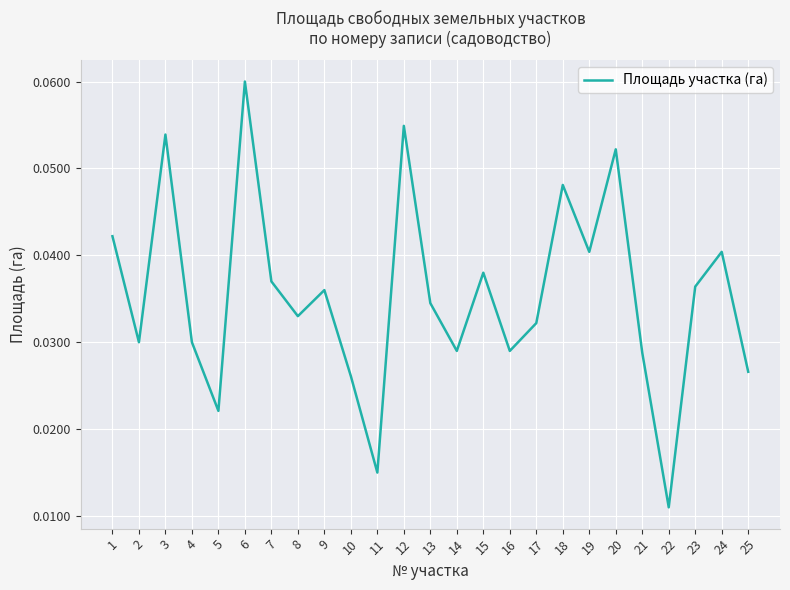

True or false: the data shows 0.0 at 20.

False